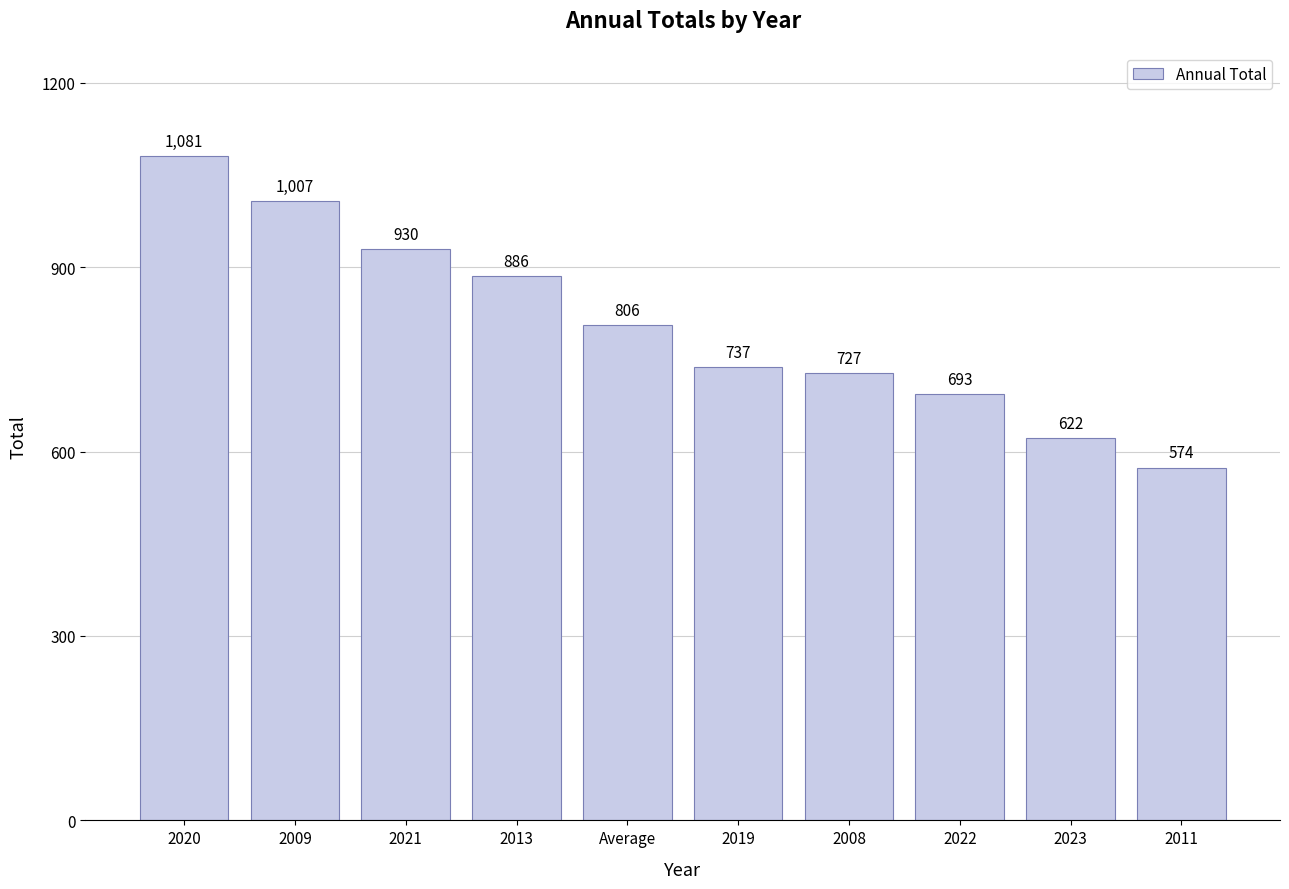

How many data points does each series have?

10